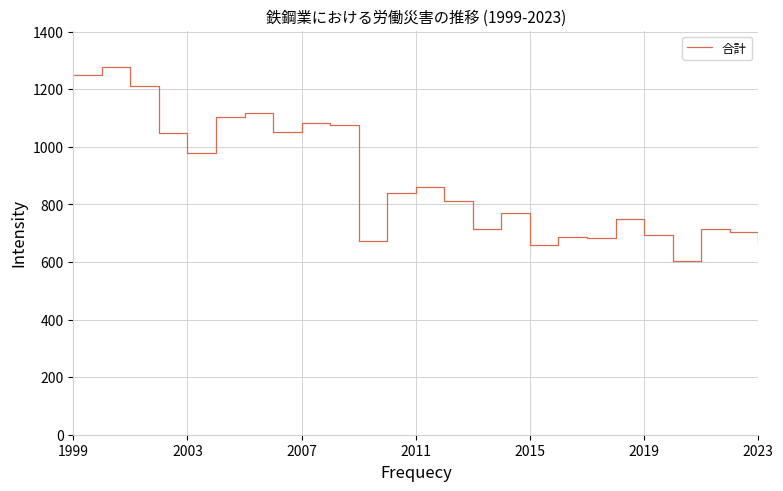

What is the difference between the maximum and minimum values?

671